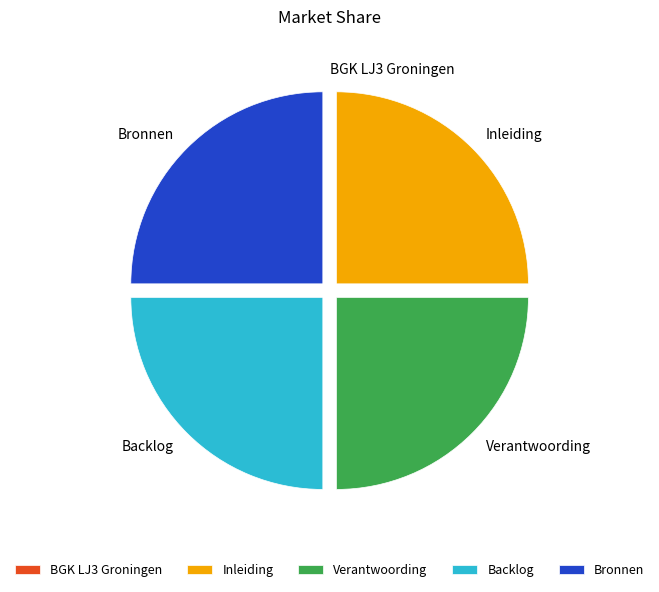

Does Backlog represent more than half of the total?

No